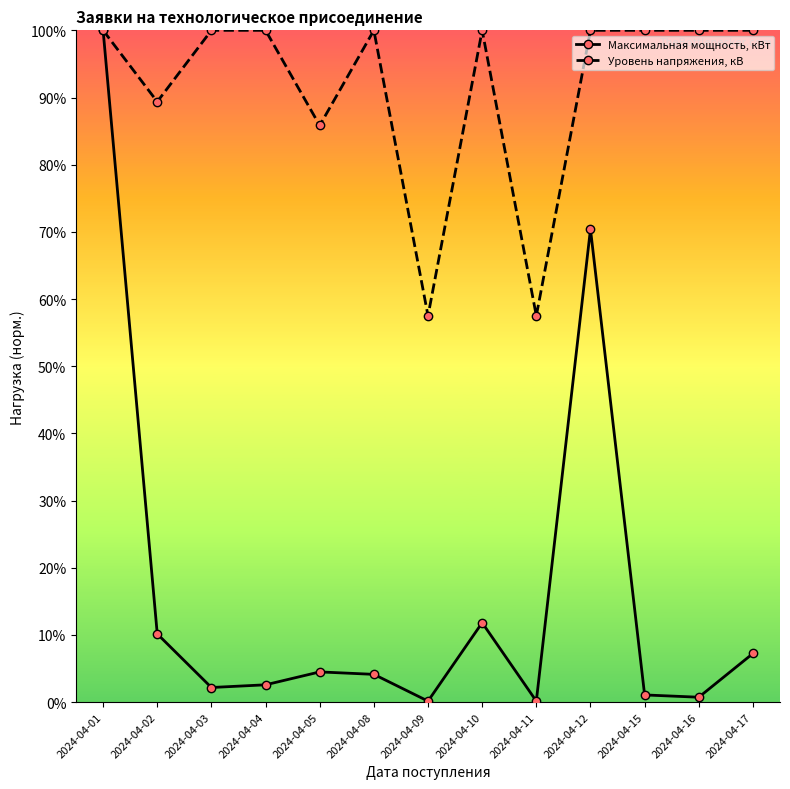

What is the average value of the Максимальная мощность, кВт series?

16.5